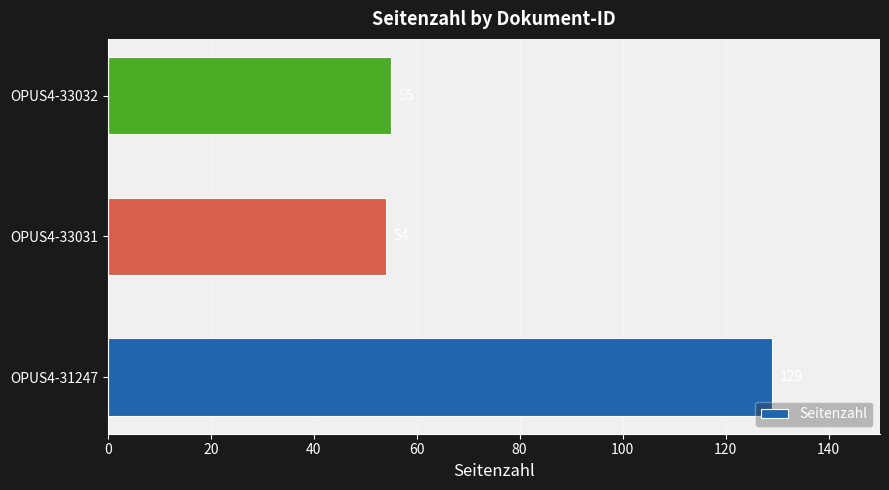

Approximately how many times larger is the value at OPUS4-33031 compared to OPUS4-31247?

0.4